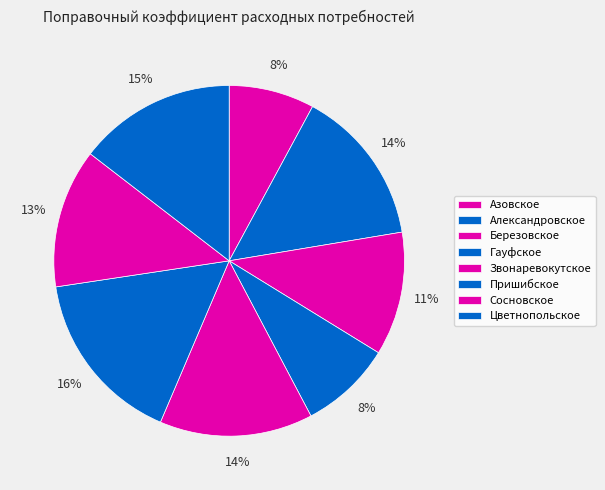

What is the largest slice in the pie chart?

Пришибское